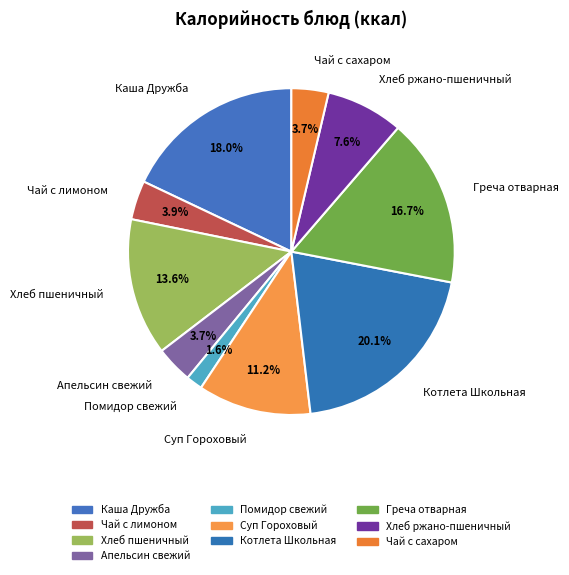

What is the ratio of the value at Хлеб ржано-пшеничный to the value at Чай с сахаром?

2.1